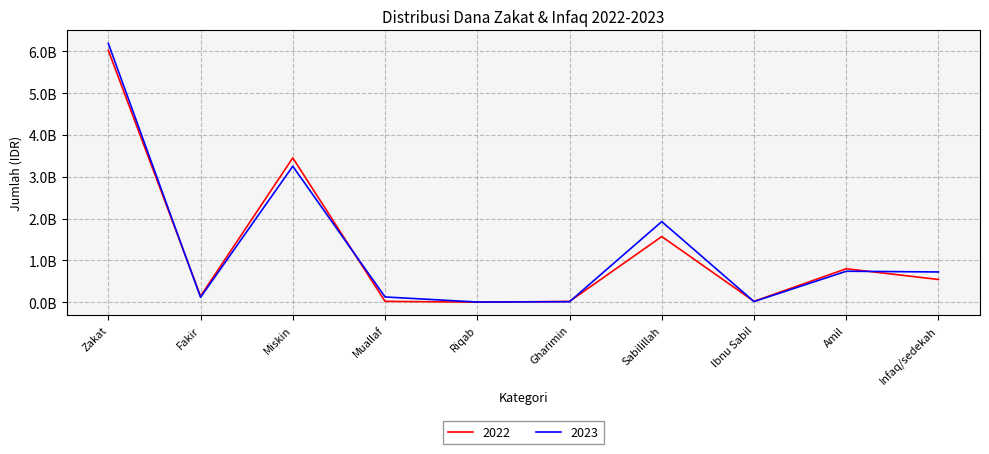

At which category does 2023 reach its first local peak?

Miskin